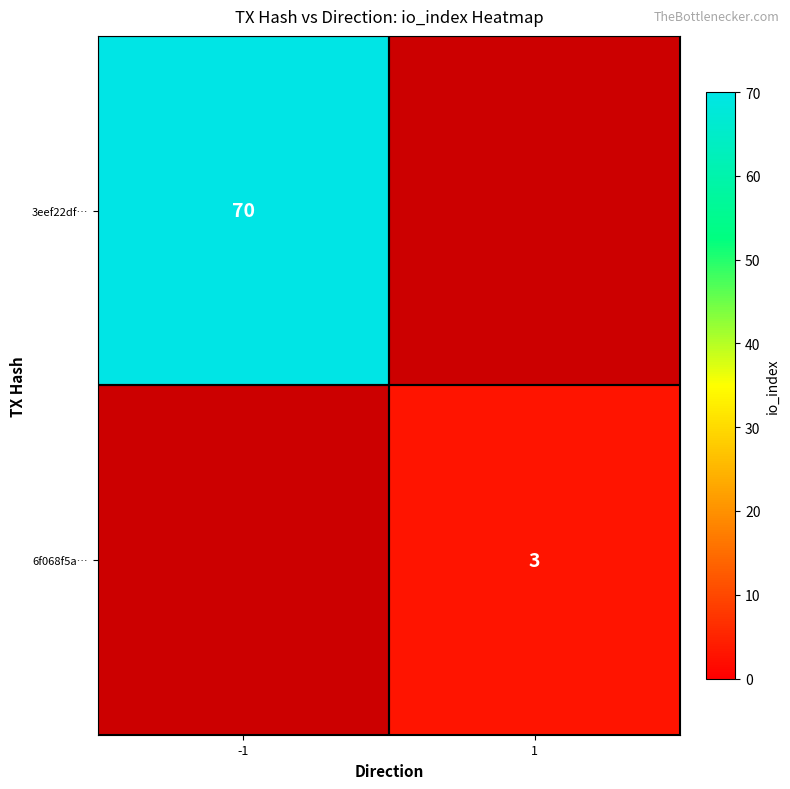

What is the total value across all series at 1?

3